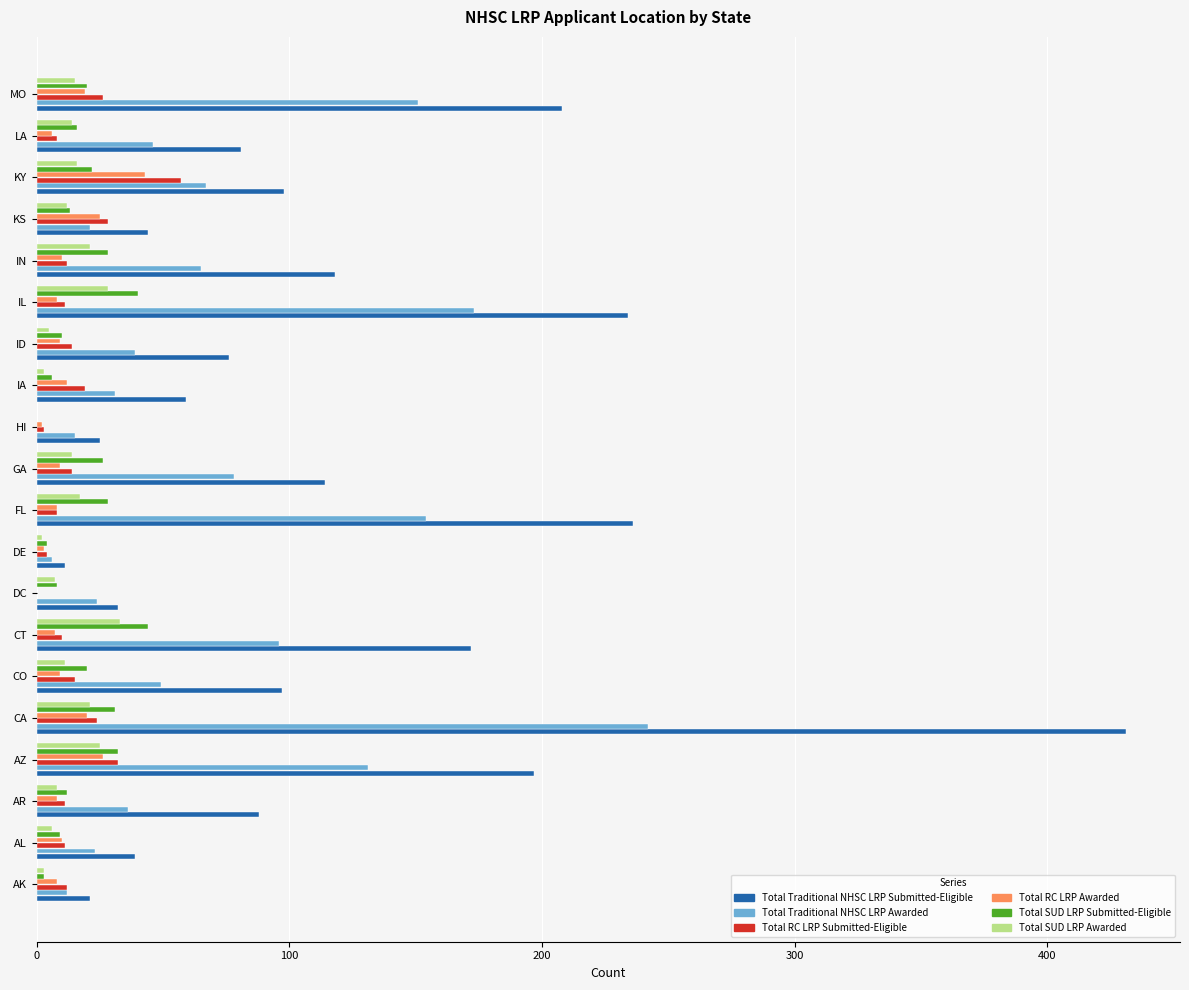

How many data points does each series have?

20